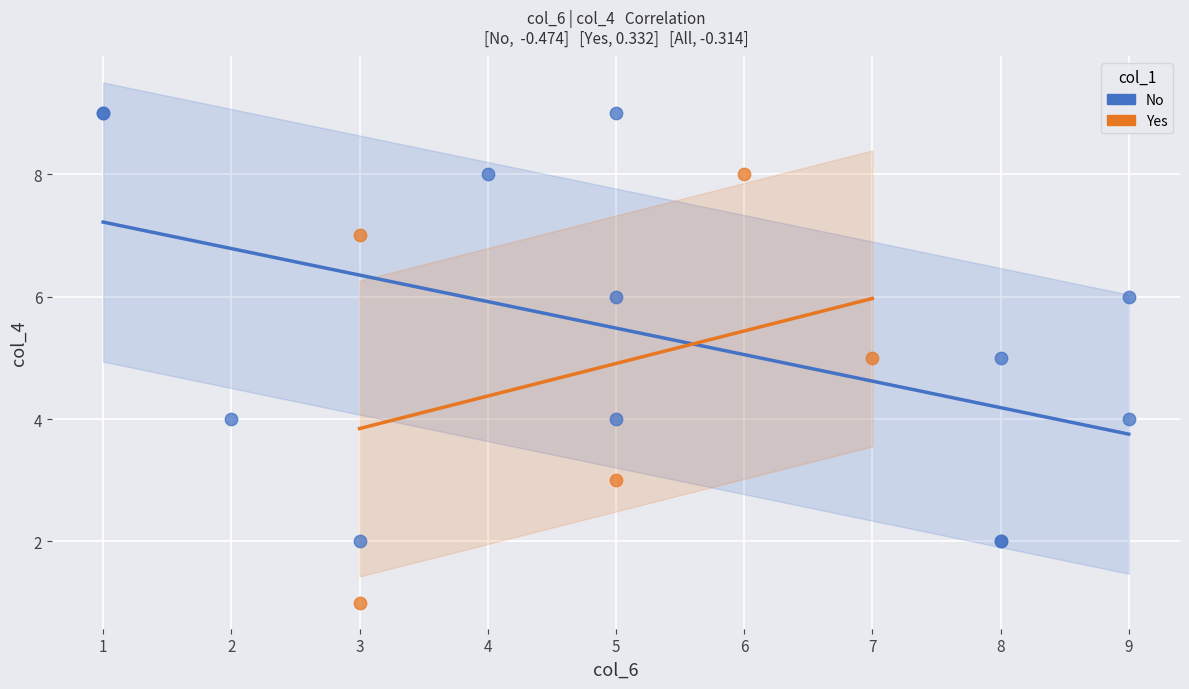

Which series reaches the minimum Y coordinate?

Yes